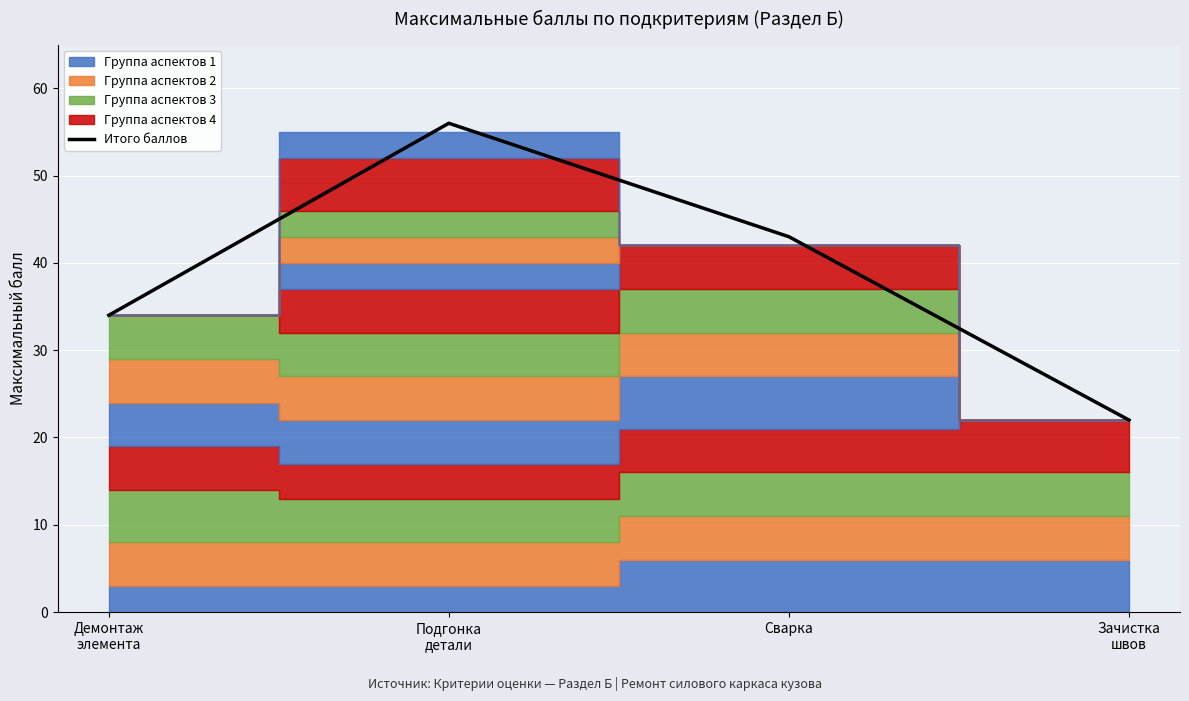

What is the sum of the values at Демонтаж
элемента and Подгонка
детали?

90